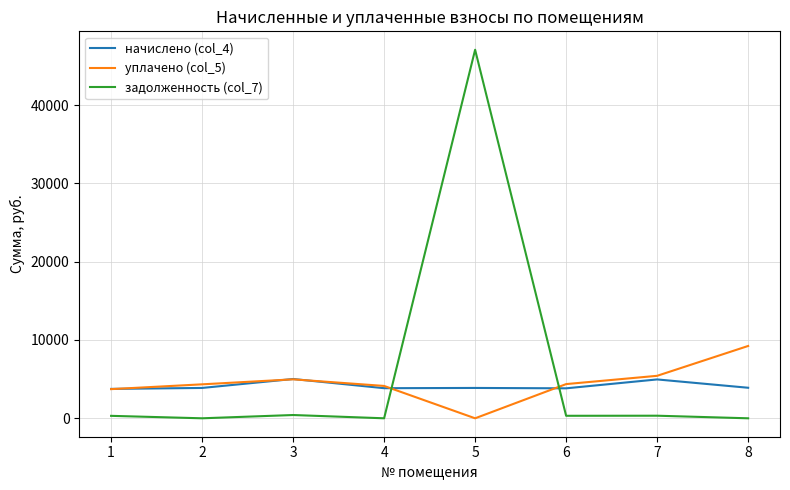

The начислено (col_4) series shows 3756.2 at 1. True or false?

True